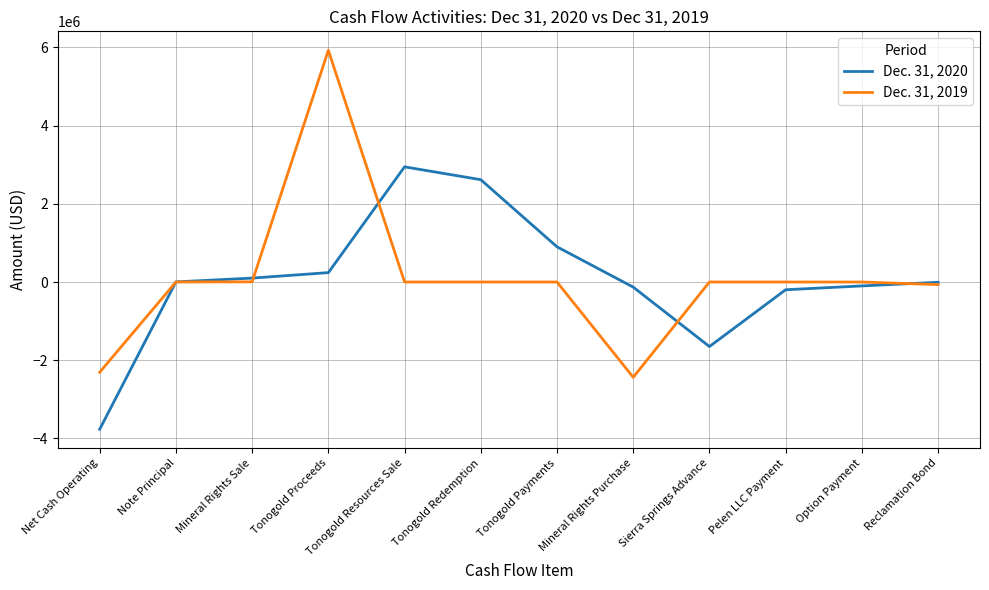

Is it true that Dec. 31, 2019 equals 0 at Tonogold Redemption?

True